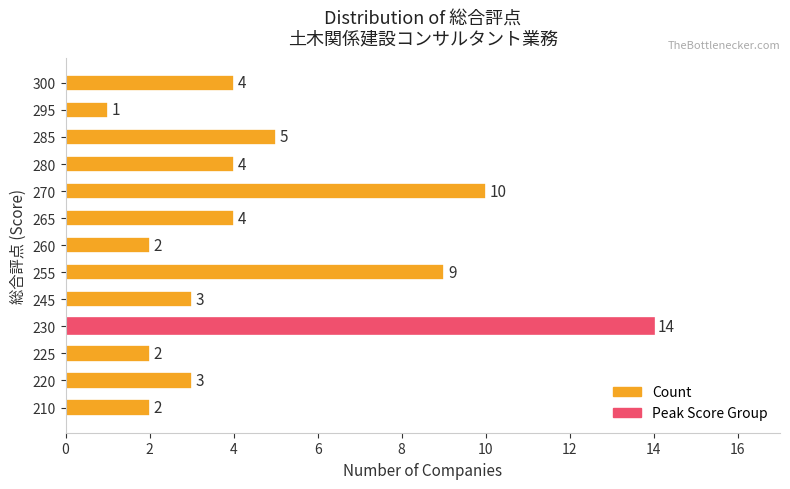

At which category does the chart reach its peak across all series?

230